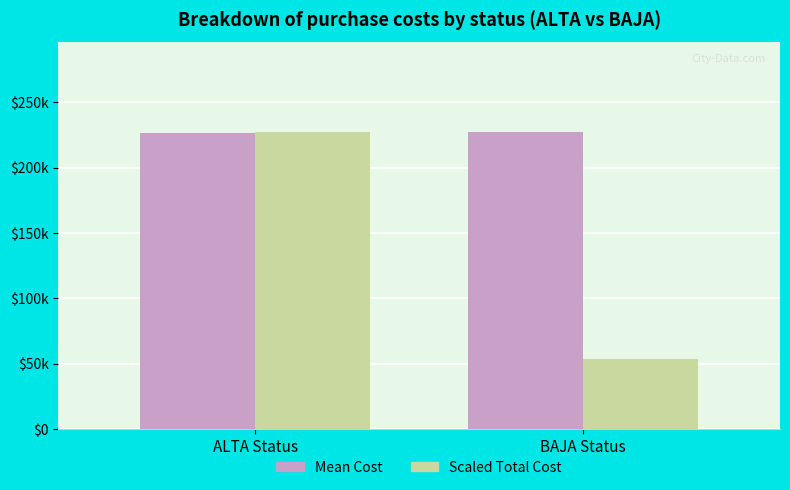

What are all the series names shown in the legend?

Mean Cost, Scaled Total Cost